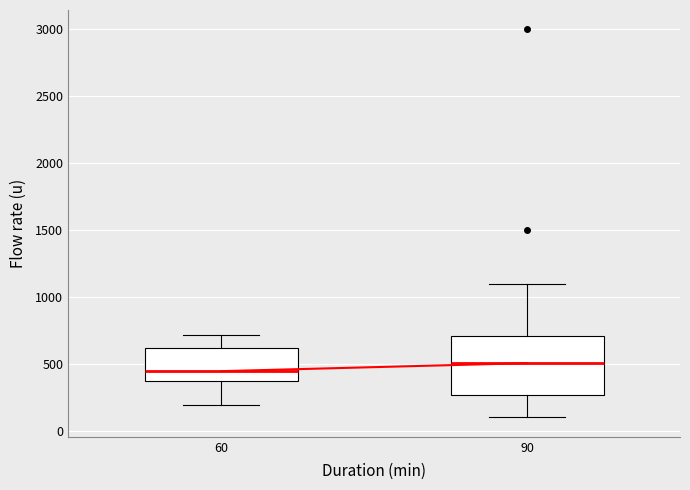

Where does the lower whisker of the box at x = 60 end on the y-axis? The values are not printed on the chart, so give them approximately, as read against the axis.

200